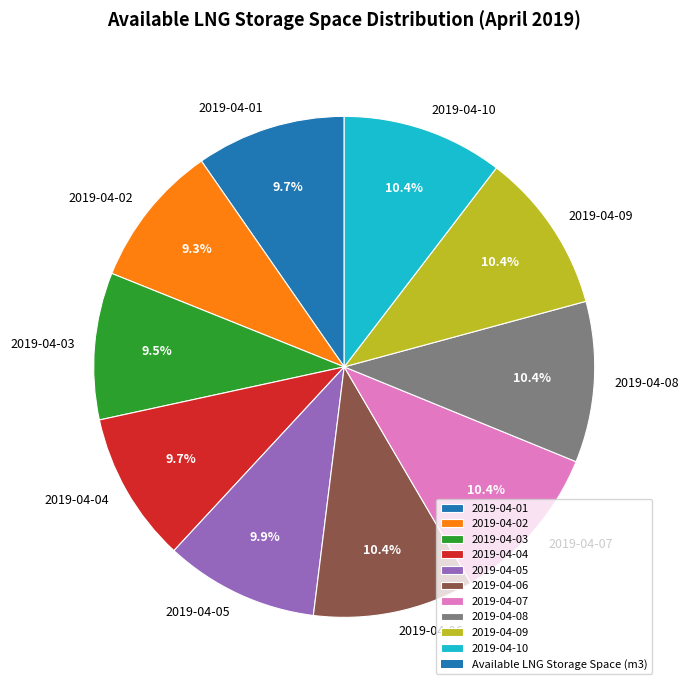

Is there a majority slice in this chart?

No